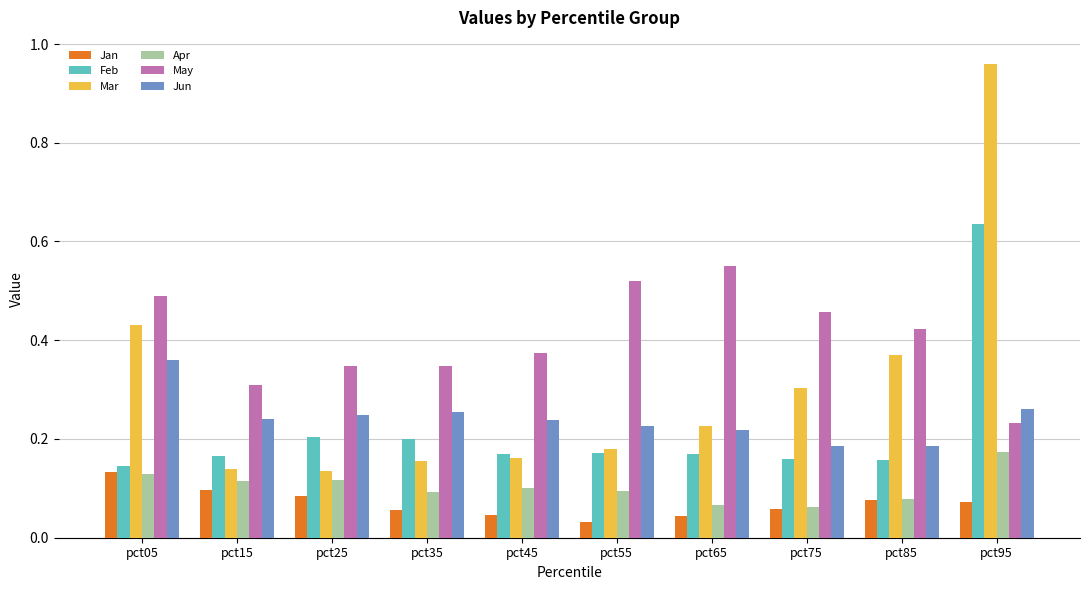

How many bars are there in total?

60